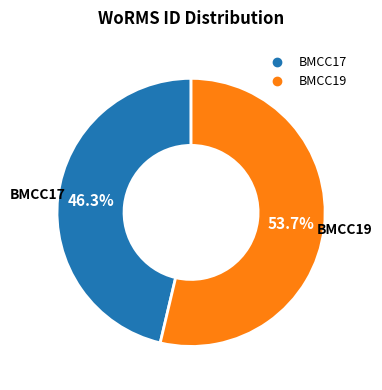

To the nearest percent, what is the difference between the largest and smallest slice percentages?

7%